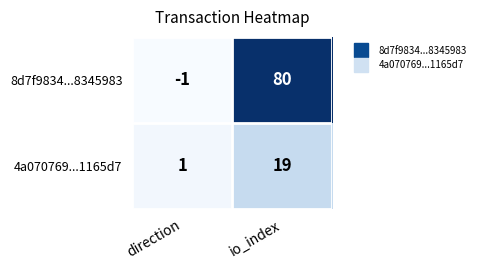

Which series changed the most between direction and io_index?

8d7f9834...8345983